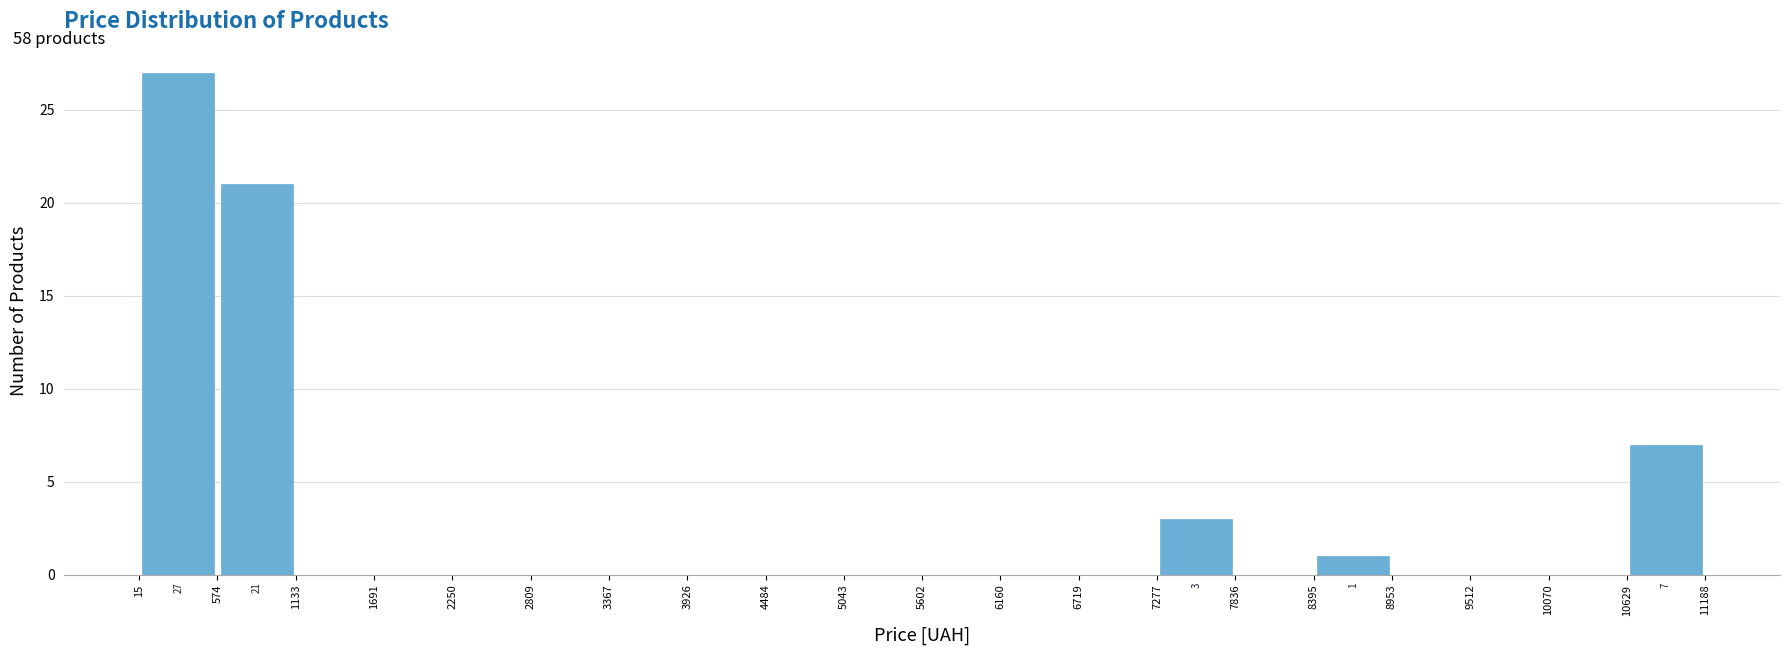

Which range on the x-axis has the tallest bar?

15 to 574